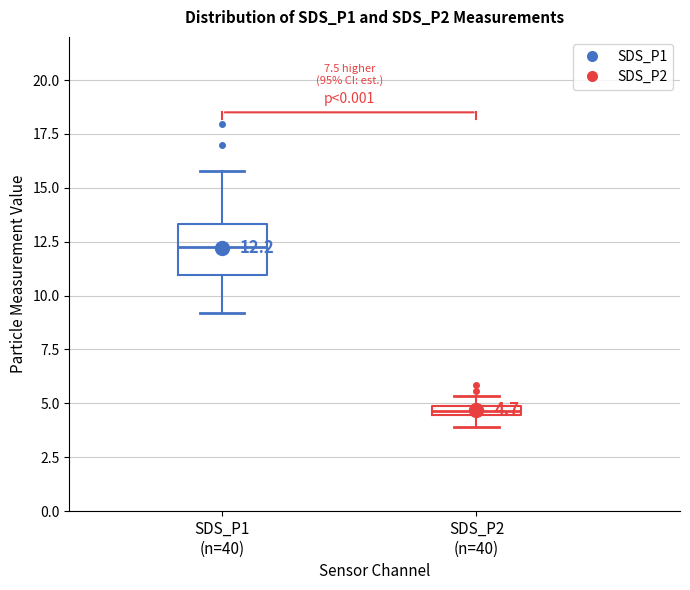

Which box has the highest median line?

SDS_P1 (n=40)